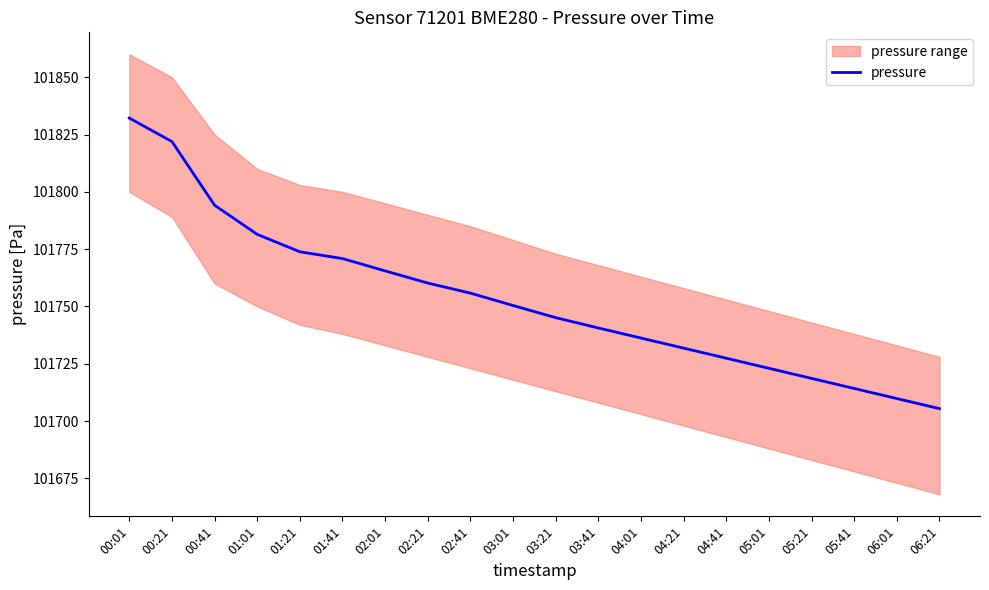

Count the number of values greater than 101750.

10